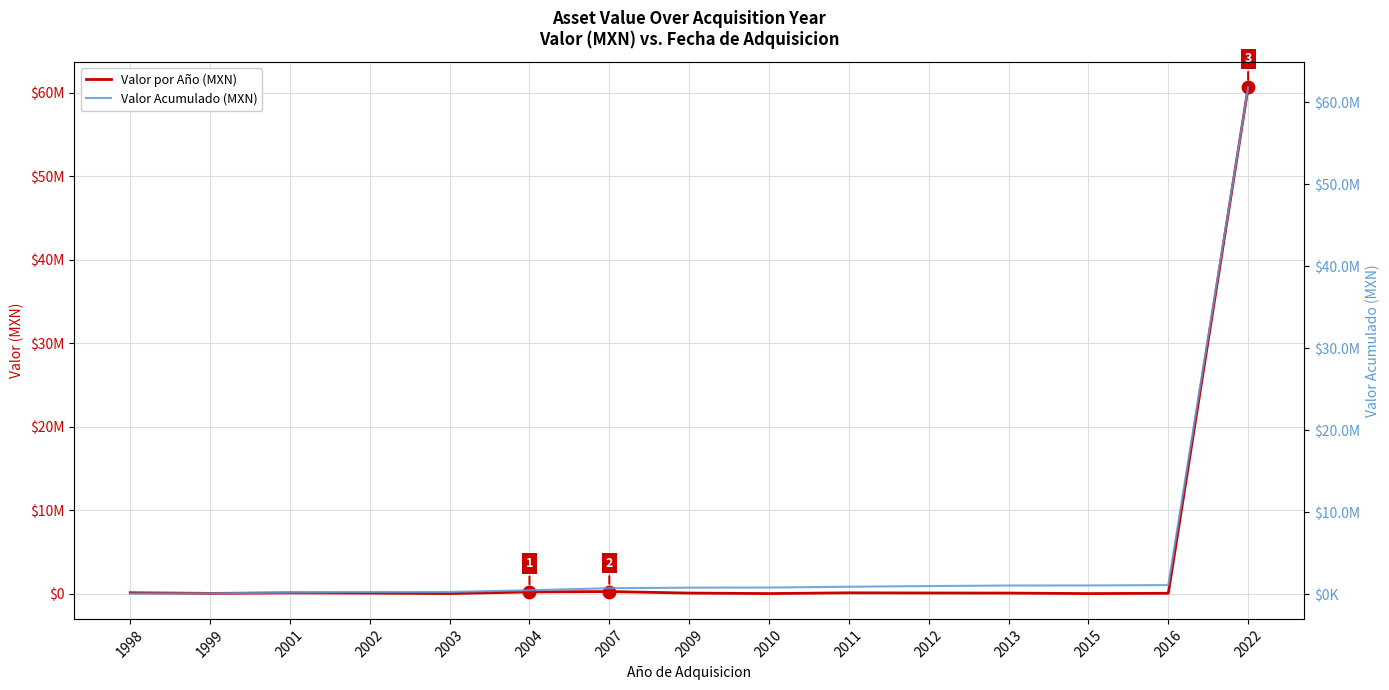

Which series contains the lowest Y value?

Valor por Año (MXN)